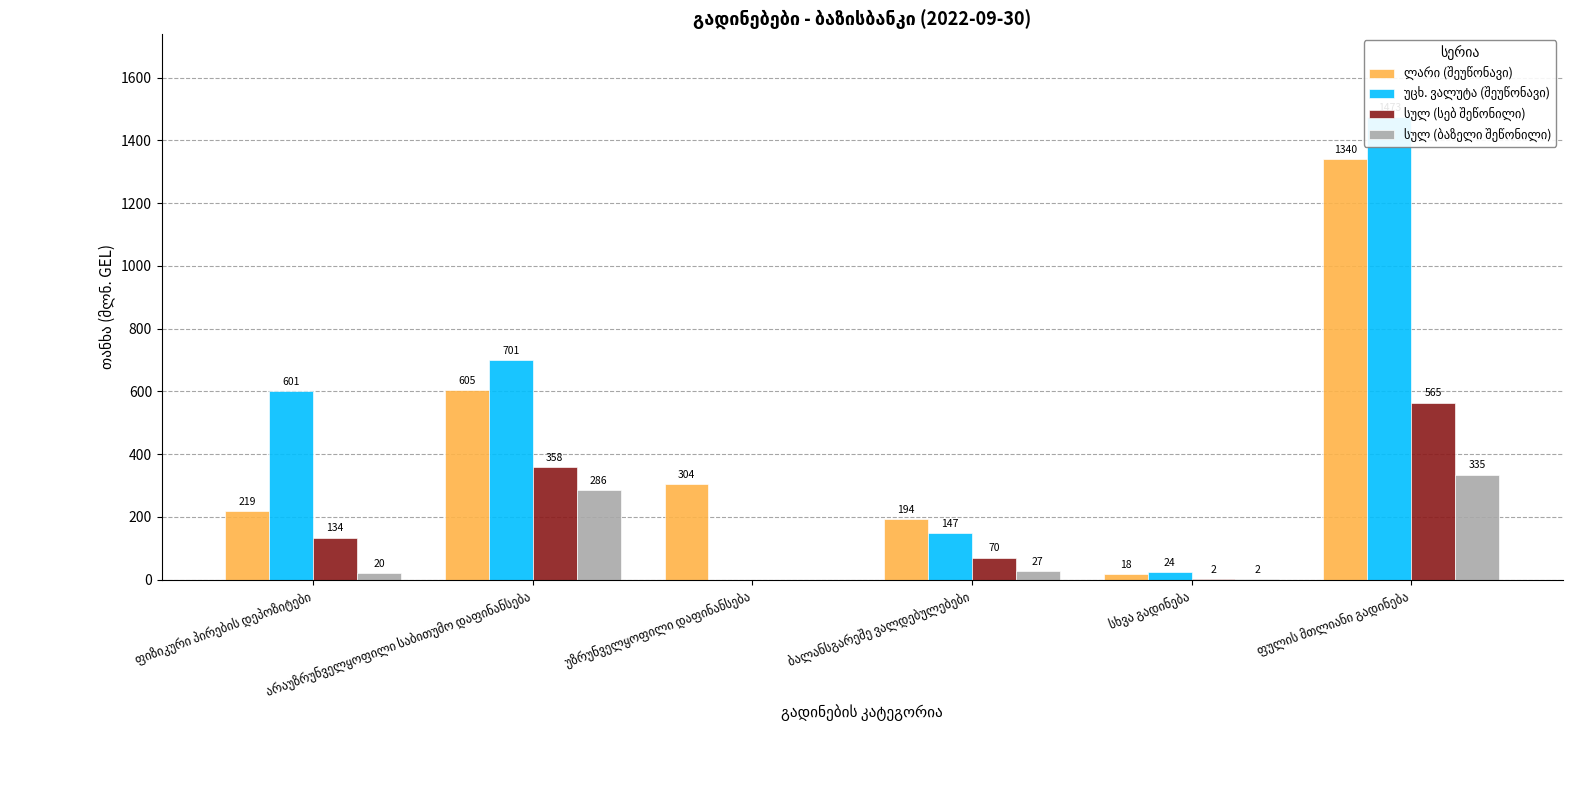

What value does the სულ (ბაზელი შეწონილი) series have at ბალანსგარეშე ვალდებულებები?

27.0